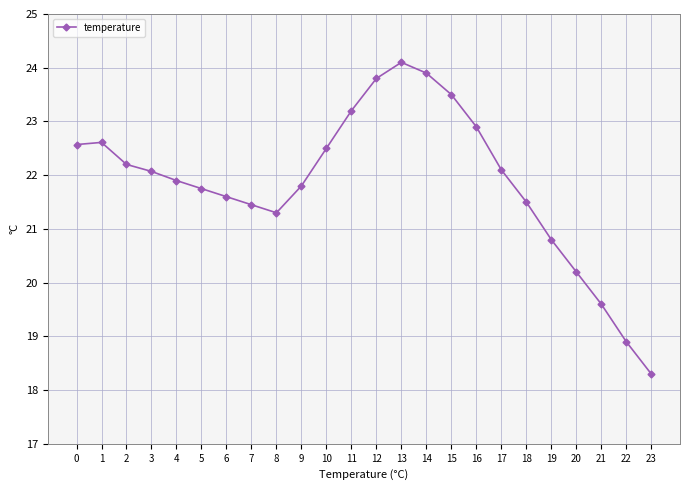

What is the average value?

21.9